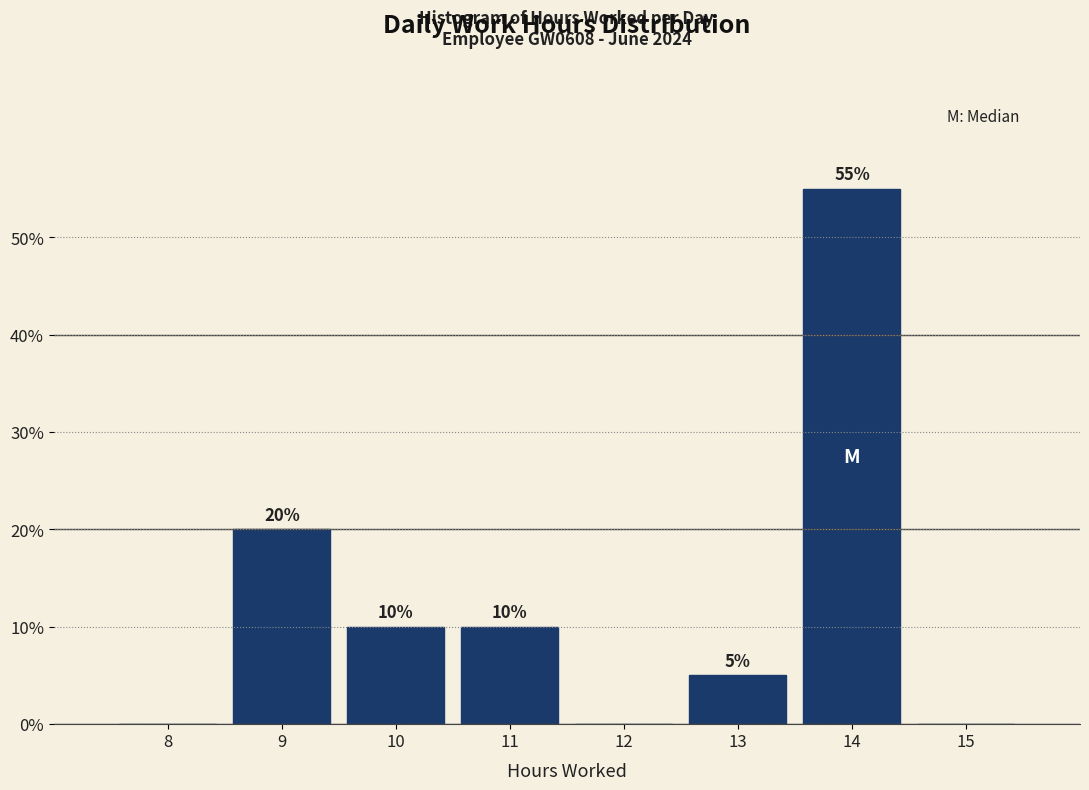

Reading right to left, transcribe all the data shown in this chart.

15=0.0	14=55.0	13=5.0	12=0.0	11=10.0	10=10.0	9=20.0	8=0.0